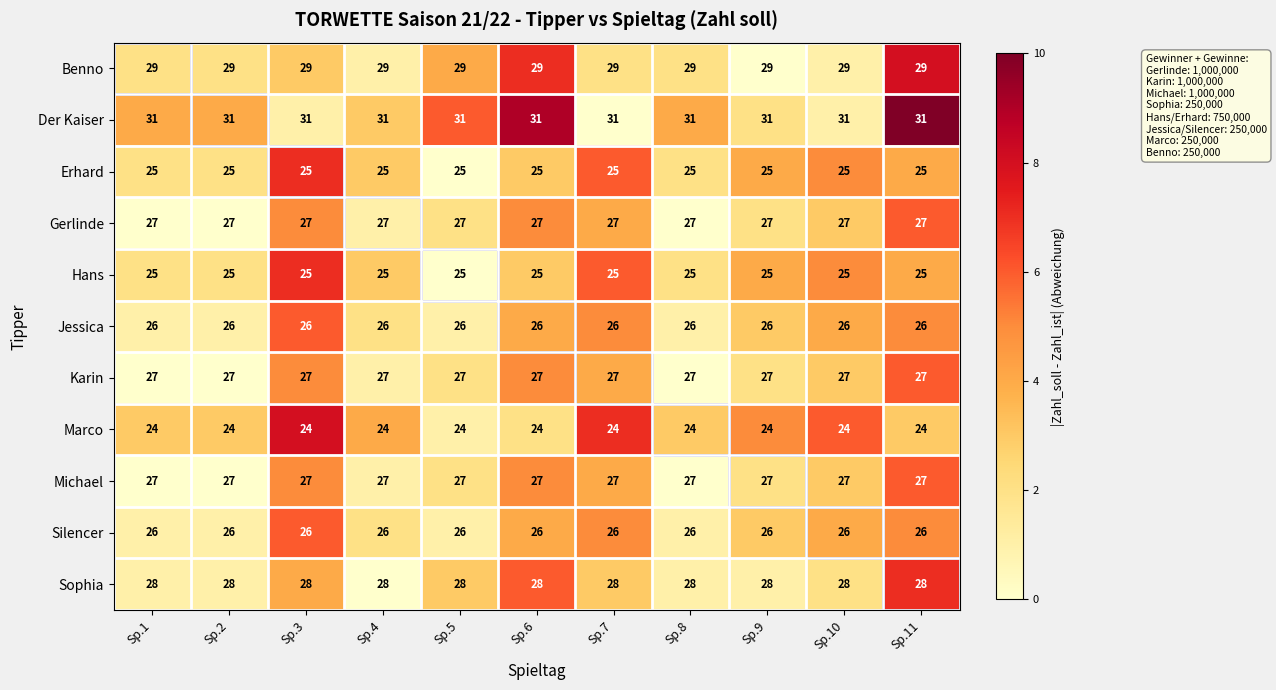

What is the spread (max minus min) of values at Sp.2?

7